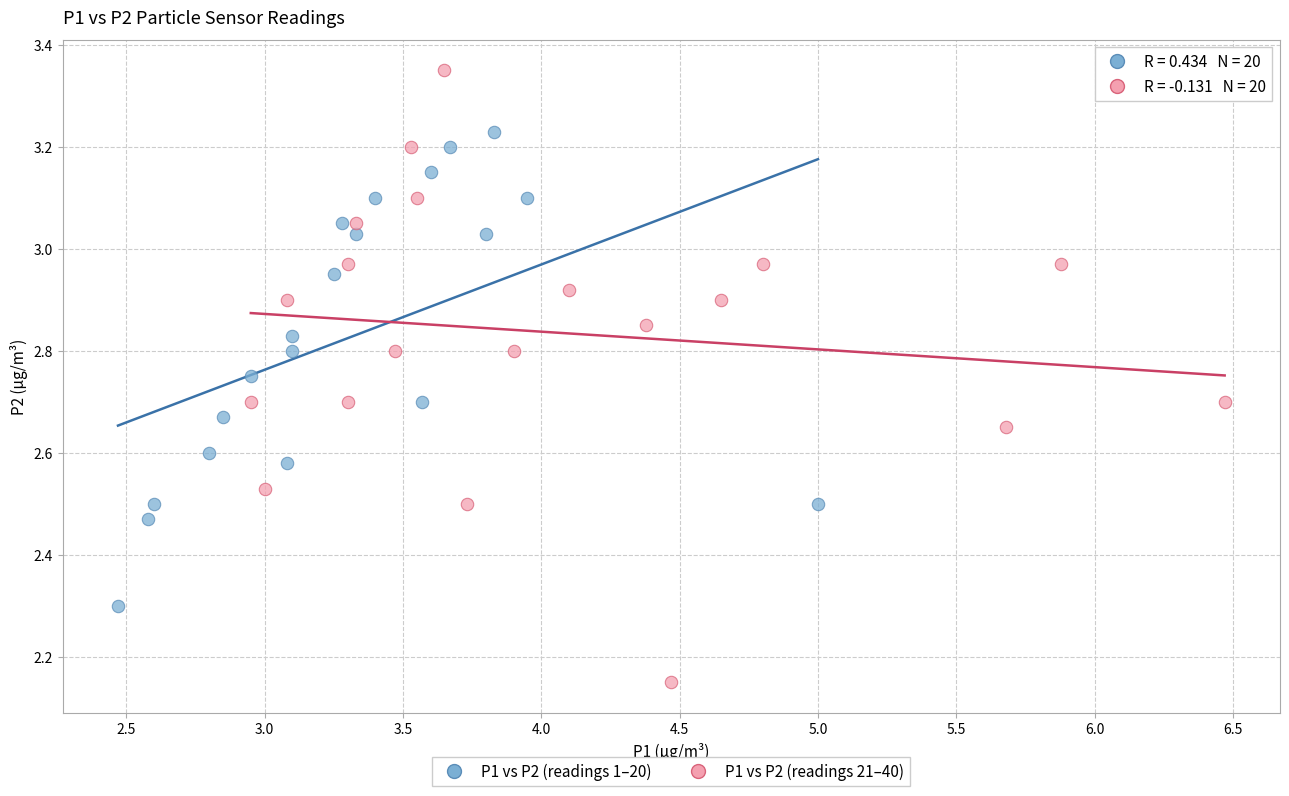

Which series has the widest spread of Y values?

P1 vs P2 (readings 21–40)